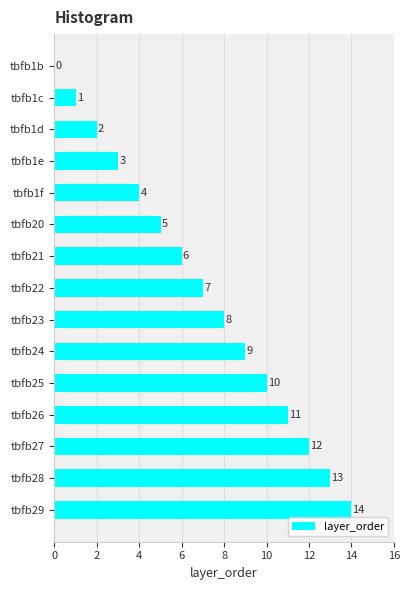

Which has a higher value, tbfb24 or tbfb29?

tbfb29